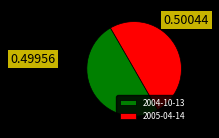

How many slices are in this pie chart?

2